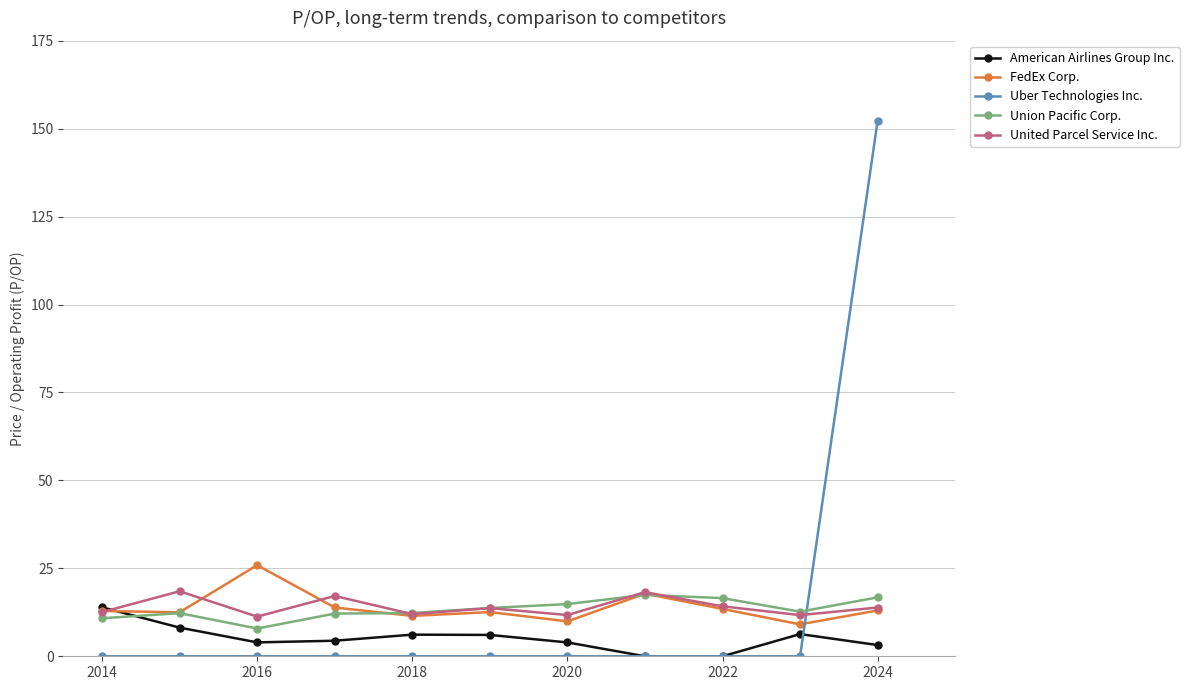

Between 2018 and 2024, which series saw the biggest shift?

Uber Technologies Inc.